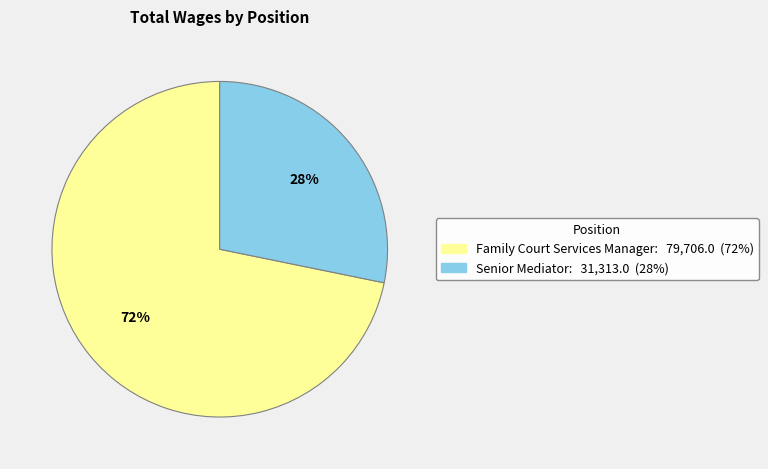

Which category has the smallest portion of the pie?

Senior Mediator